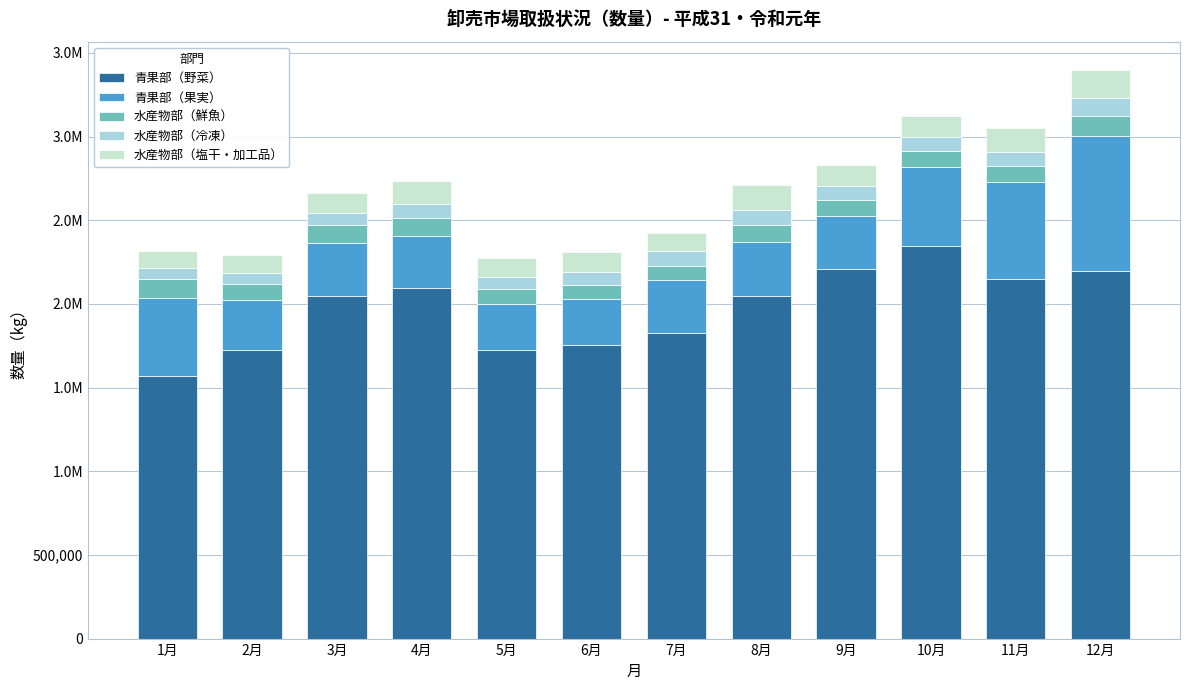

Which series has the largest range (max minus min)?

青果部（野菜）